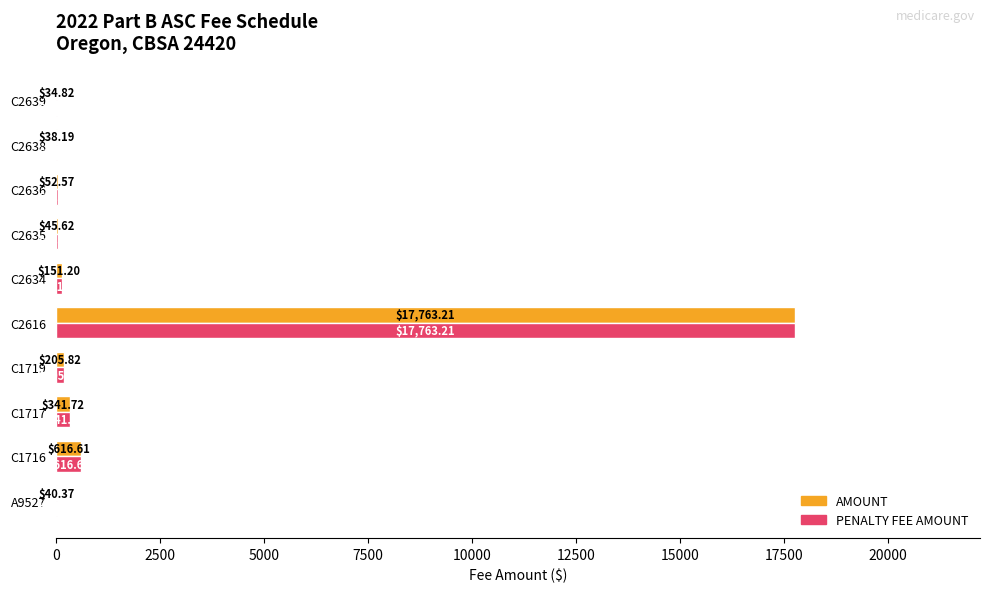

How many values in the AMOUNT series exceed 151?

5